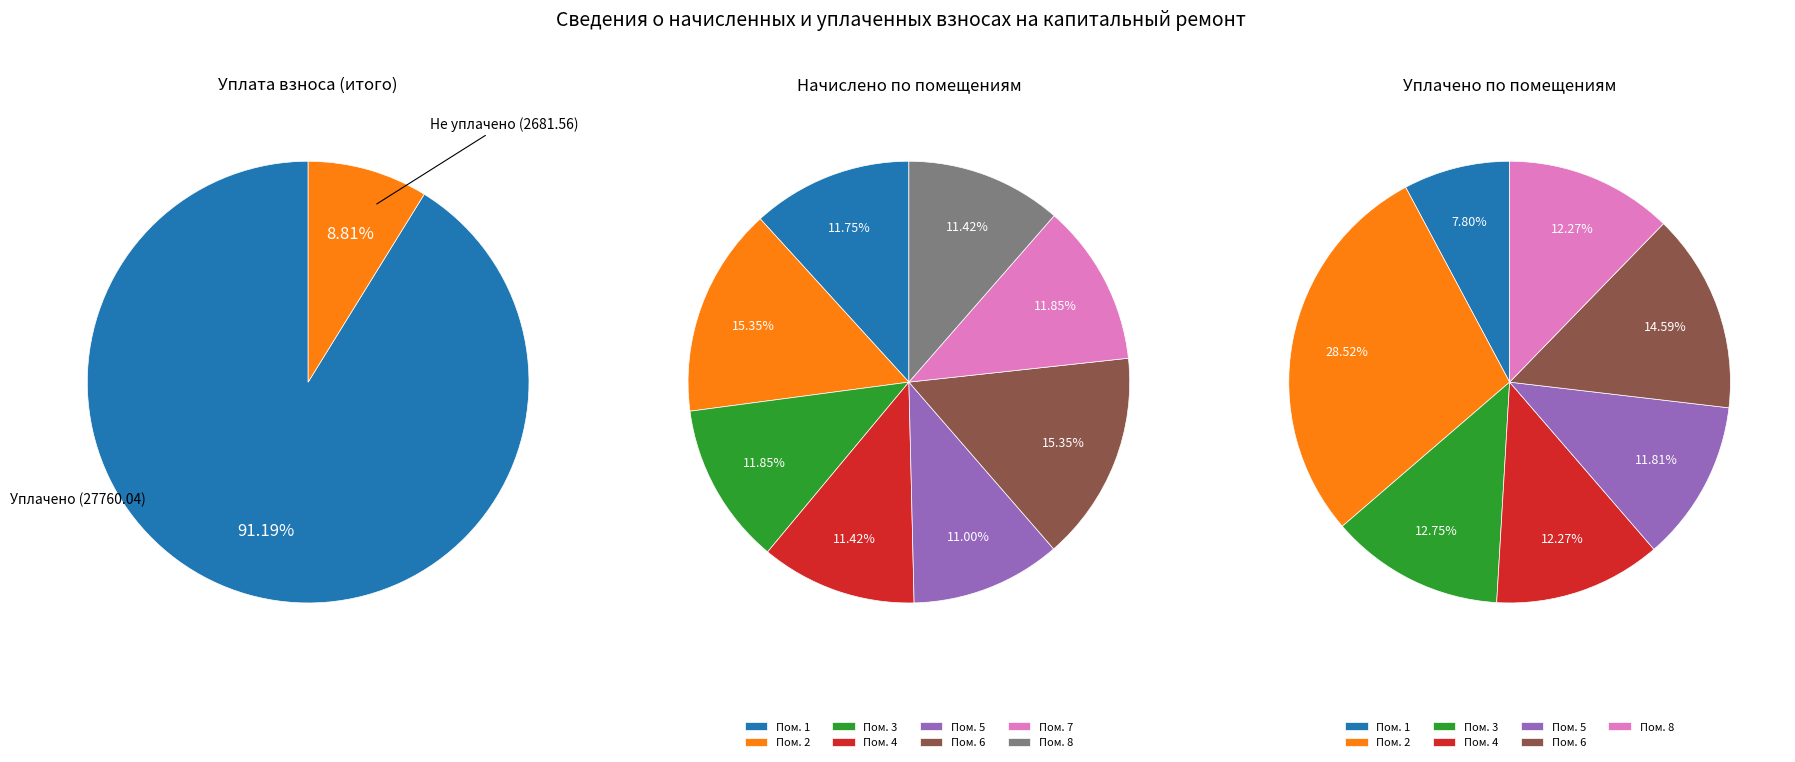

Rank the categories by уплачено value from lowest to highest.

7, 1, 5, 4, 8, 3, 6, 2